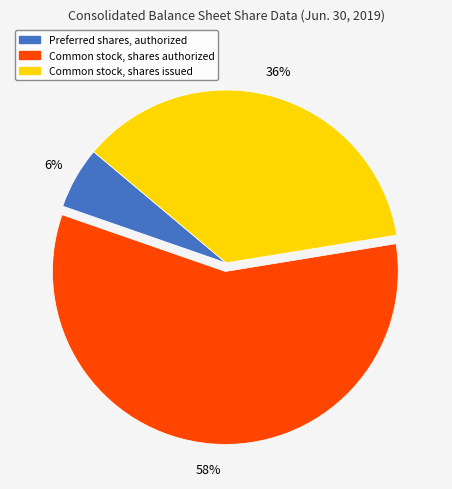

The Common stock, shares authorized slice represents 58% of the pie. True or false?

True